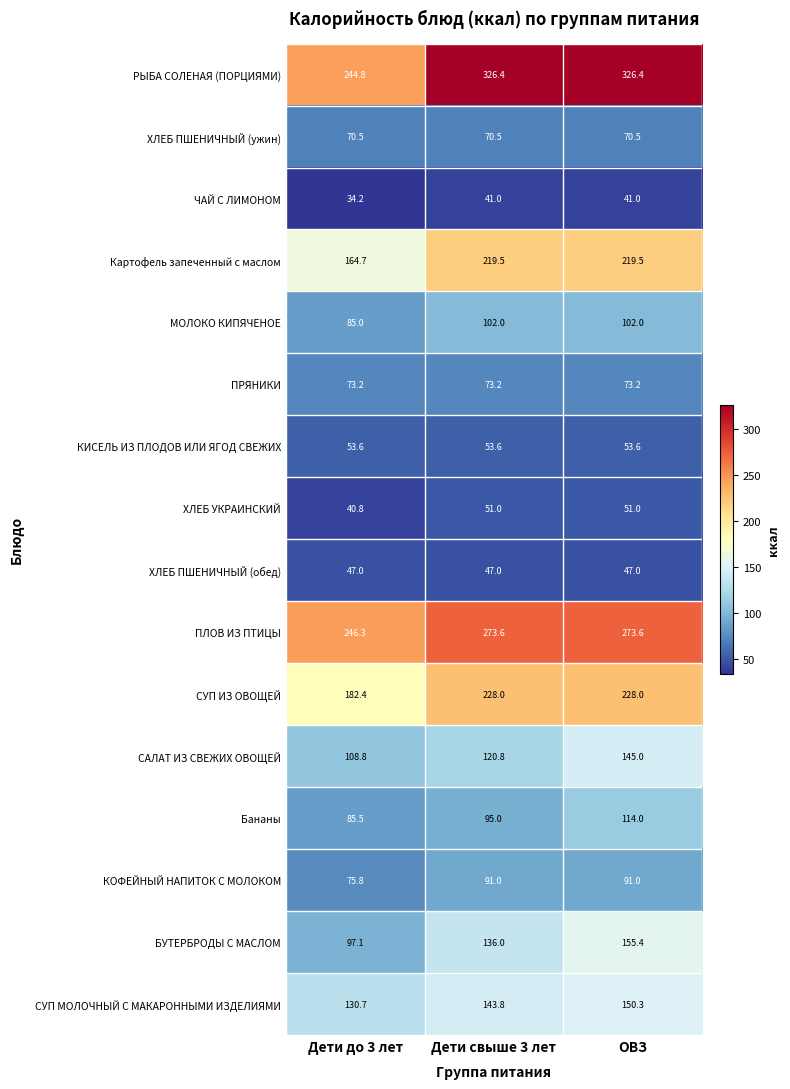

Which series changed the most between Дети свыше 3 лет and ОВЗ?

САЛАТ ИЗ СВЕЖИХ ОВОЩЕЙ